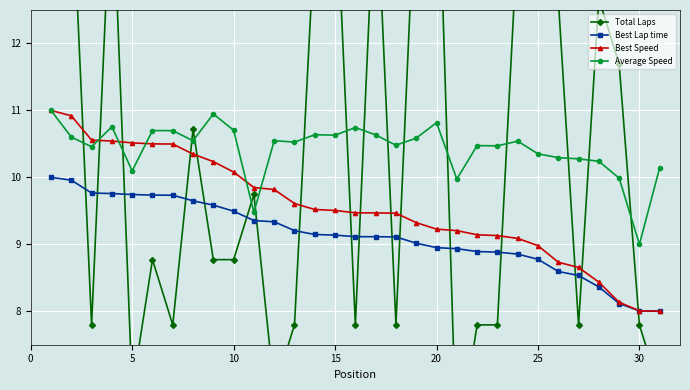

True or false: Best Lap time and Average Speed intersect in this chart.

False